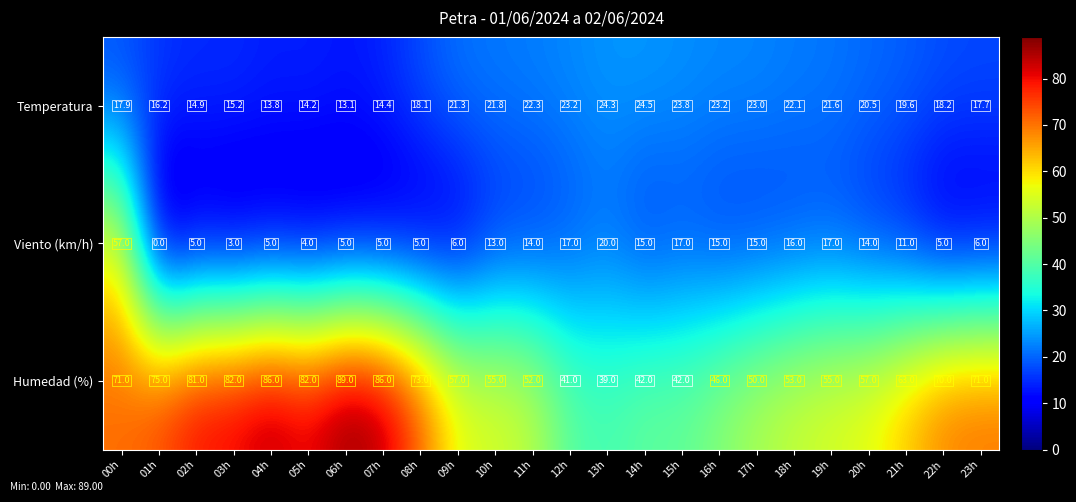

What is the sum of all Viento (km/h) values?

290.0